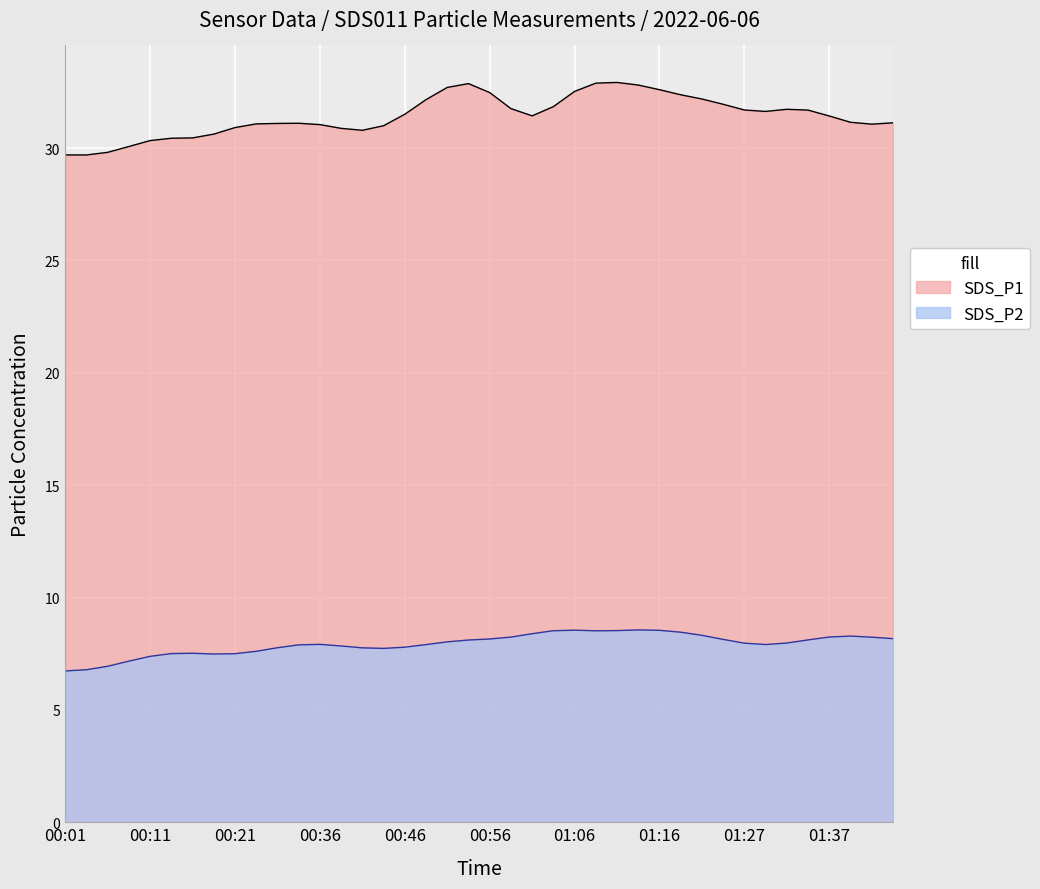

At which category is the sum across all series the highest?

01:06